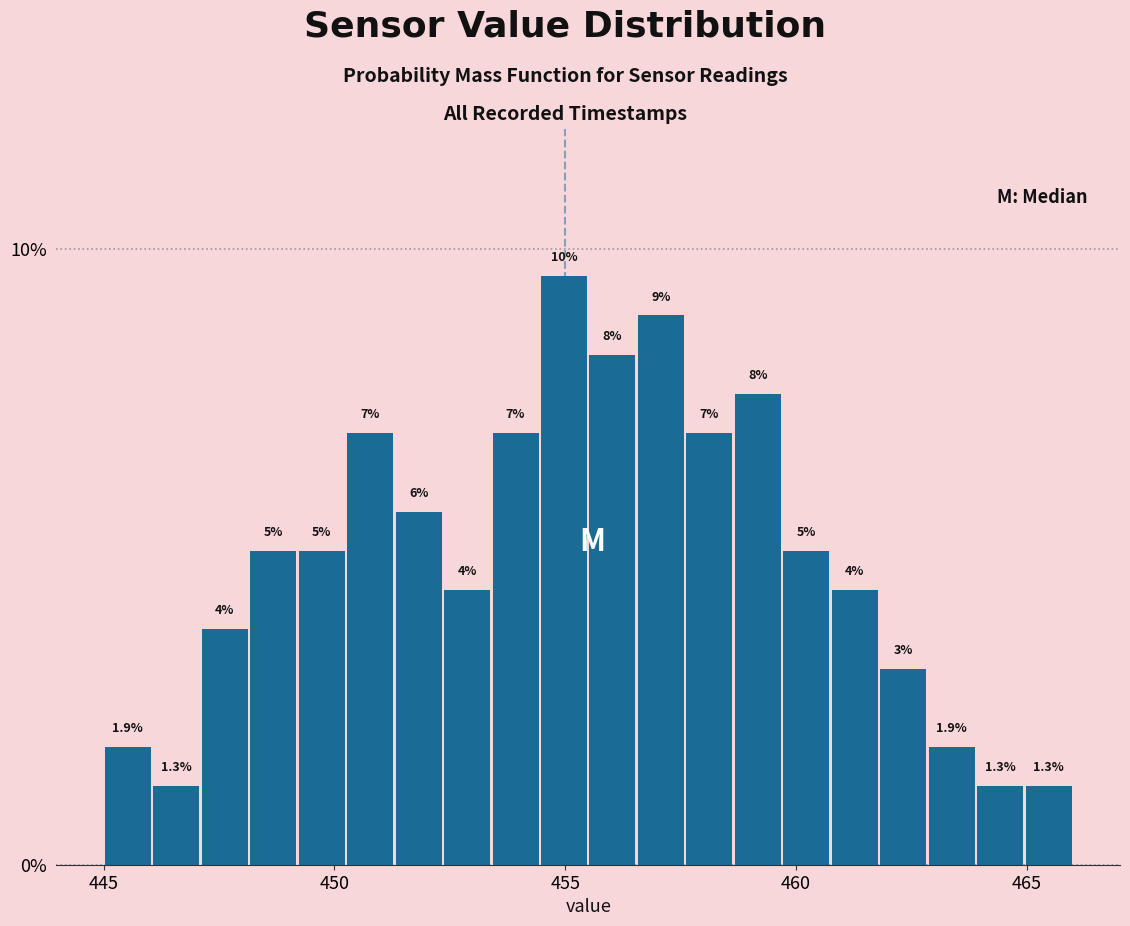

Around what value on the x-axis is the tallest bar? Give the approximate position of its centre, as read against the axis.

455.0